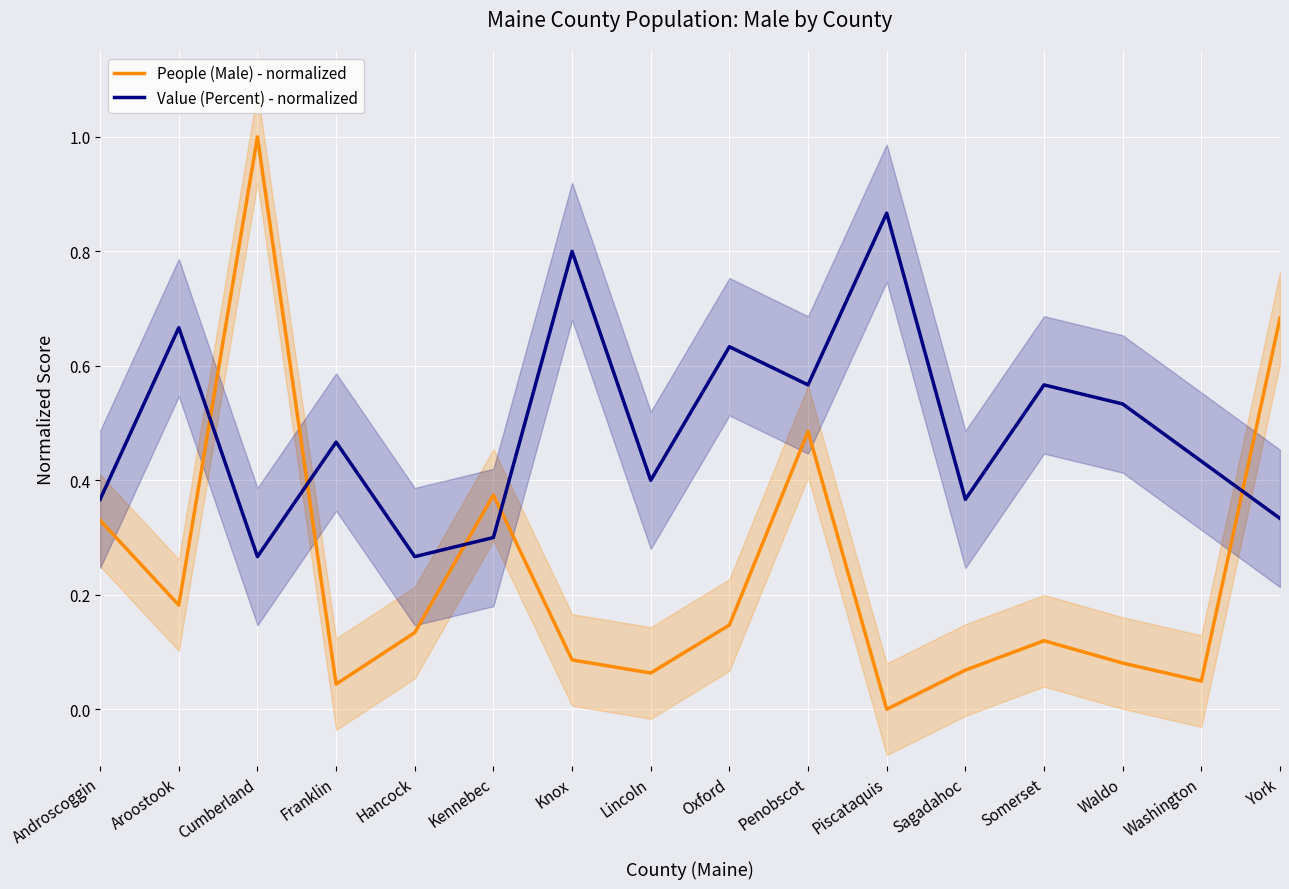

Reading right to left, what are all the values shown in this chart?

People (Male) - normalized: York=0.7	Washington=0.0	Waldo=0.1	Somerset=0.1	Sagadahoc=0.1	Piscataquis=0.0	Penobscot=0.5	Oxford=0.1	Lincoln=0.1	Knox=0.1	Kennebec=0.4	Hancock=0.1	Franklin=0.0	Cumberland=1.0	Aroostook=0.2	Androscoggin=0.3
Value (Percent) - normalized: York=0.3	Washington=0.4	Waldo=0.5	Somerset=0.6	Sagadahoc=0.4	Piscataquis=0.9	Penobscot=0.6	Oxford=0.6	Lincoln=0.4	Knox=0.8	Kennebec=0.3	Hancock=0.3	Franklin=0.5	Cumberland=0.3	Aroostook=0.7	Androscoggin=0.4